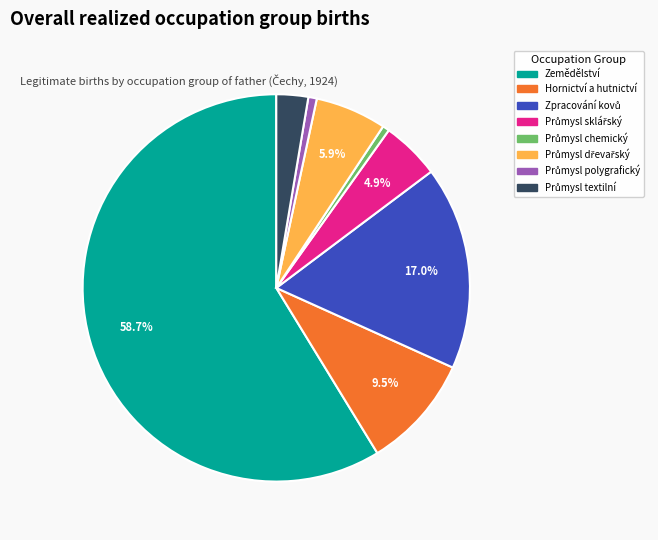

Is there a majority slice in this chart?

Yes